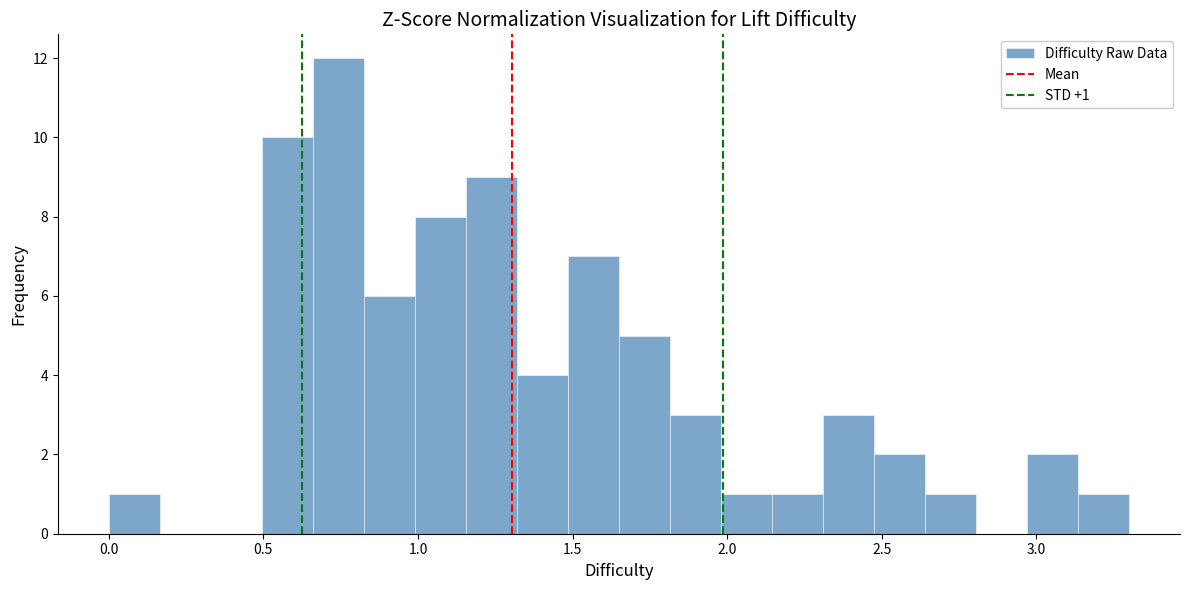

Read against the x-axis, roughly where is the centre of the tallest bar?

0.75